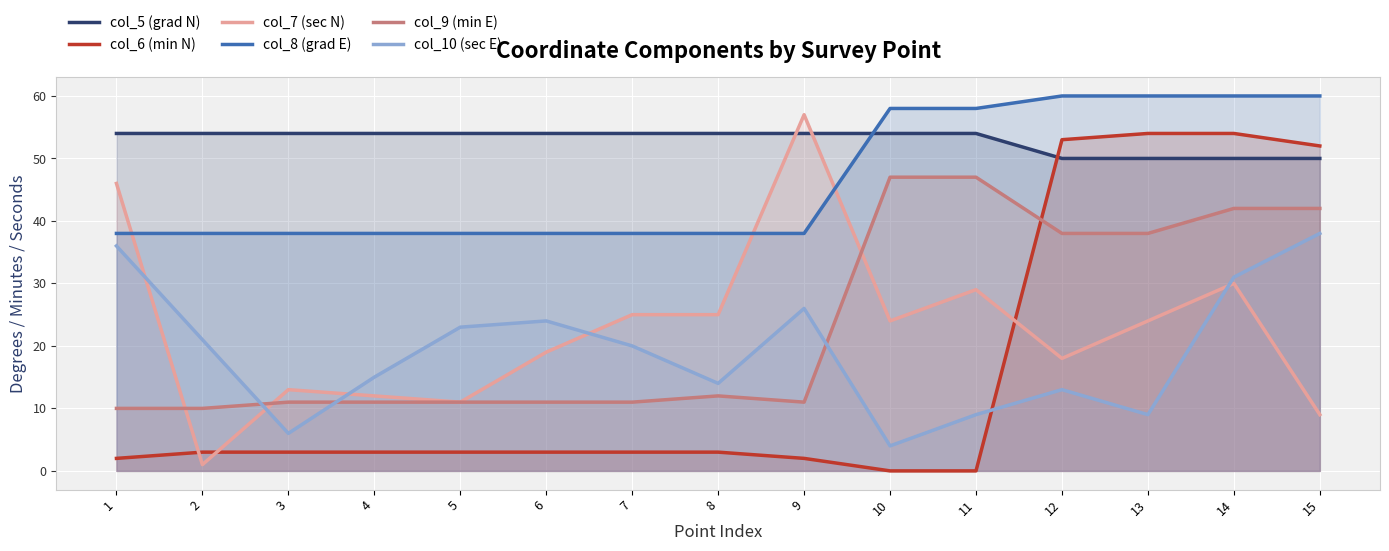

Reading left to right, list all the values displayed in this chart.

col_5 (grad N): 54	54	54	54	54	54	54	54	54	54	54	50	50	50	50
col_6 (min N): 2	3	3	3	3	3	3	3	2	0	0	53	54	54	52
col_7 (sec N): 46	1	13	12	11	19	25	25	57	24	29	18	24	30	9
col_8 (grad E): 38	38	38	38	38	38	38	38	38	58	58	60	60	60	60
col_9 (min E): 10	10	11	11	11	11	11	12	11	47	47	38	38	42	42
col_10 (sec E): 36	21	6	15	23	24	20	14	26	4	9	13	9	31	38